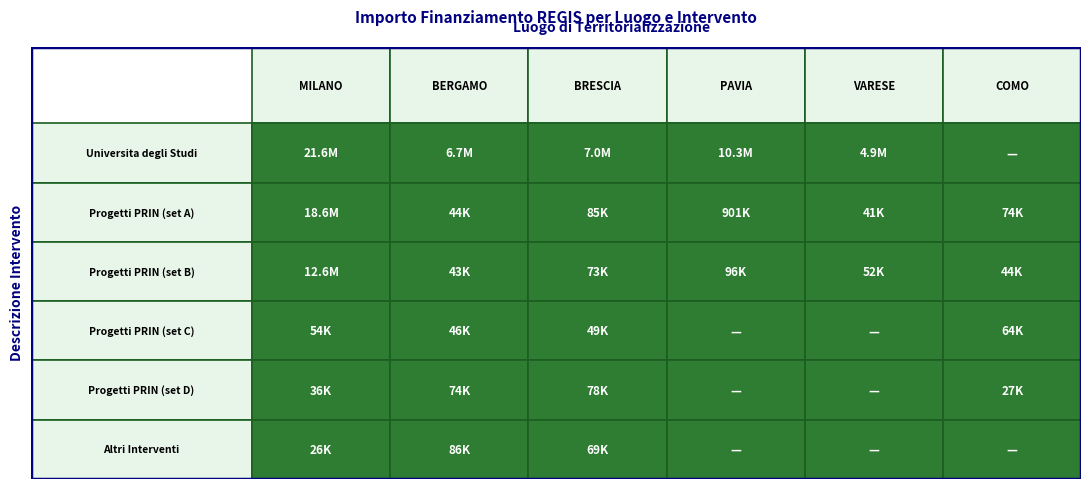

Reading right to left, extract all data points from this chart.

MILANO: 5=25552.0	4=36123.8	3=54144.9	2=12608826.0	1=18552987.0	0=21615132.0
BERGAMO: 5=86371.0	4=73886.6	3=46312.5	2=42816.5	1=44080.6	0=6664665.0
BRESCIA: 5=68925.6	4=77926.5	3=48776.3	2=73250.1	1=84977.9	0=7024917.0
PAVIA: 5=0.0	4=0.0	3=0.0	2=96064.0	1=900630.0	0=10267188.0
VARESE: 5=0.0	4=0.0	3=0.0	2=52455.4	1=41196.6	0=4863405.0
COMO: 5=0.0	4=27342.9	3=63747.5	2=44036.1	1=73636.1	0=0.0